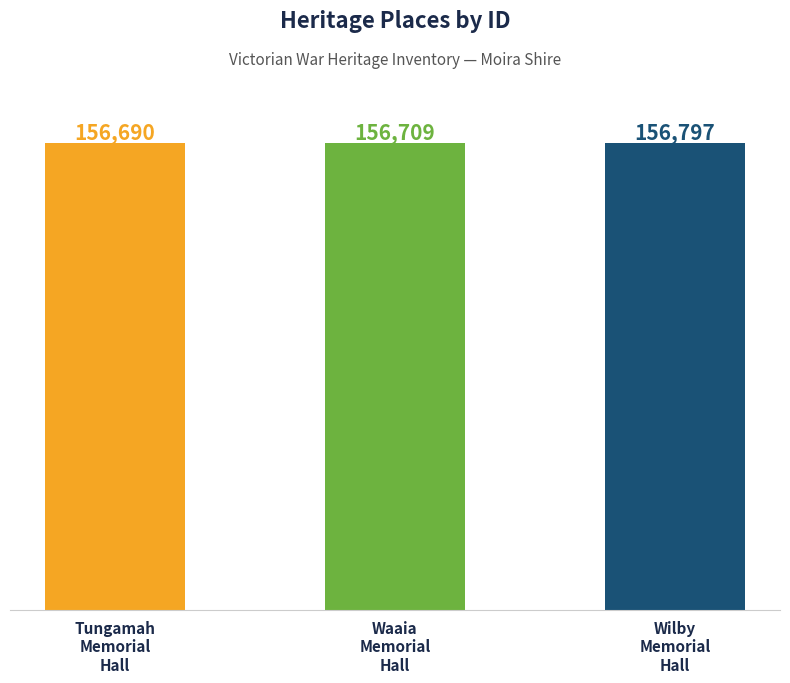

How many series are shown in this chart?

1